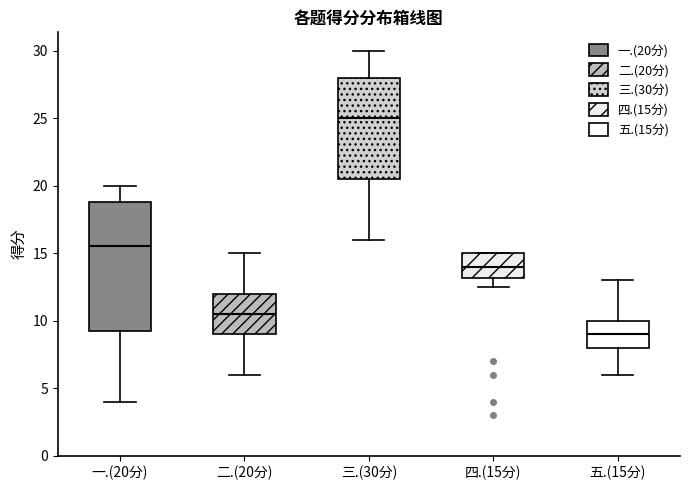

Reading left to right, read every box against the y-axis: the position of its median line, the range the box covers, and the ends of its whiskers. The values are not printed on the chart, so give them approximately, as read against the axis.

一.(20分): median 15.5, box 9.5 to 19.0, whiskers 4.0 to 20.0
二.(20分): median 10.5, box 9.0 to 12.0, whiskers 6.0 to 15.0
三.(30分): median 25.0, box 20.5 to 28.0, whiskers 16.0 to 30.0
四.(15分): median 14.0, box 13.0 to 15.0, whiskers 12.5 to 15.0
五.(15分): median 9.0, box 8.0 to 10.0, whiskers 6.0 to 13.0